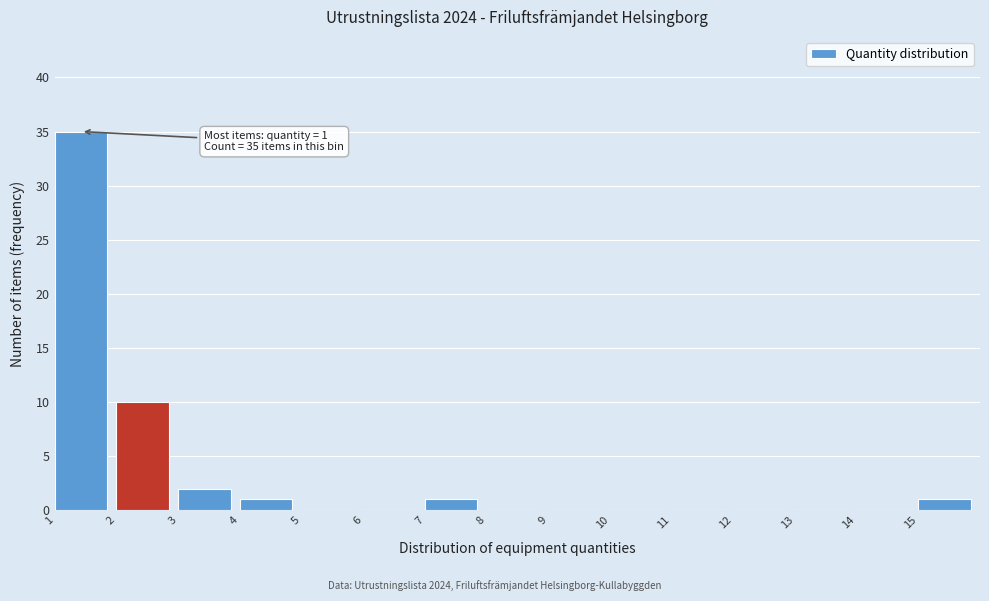

Which range on the x-axis has the tallest bar?

1 to 2